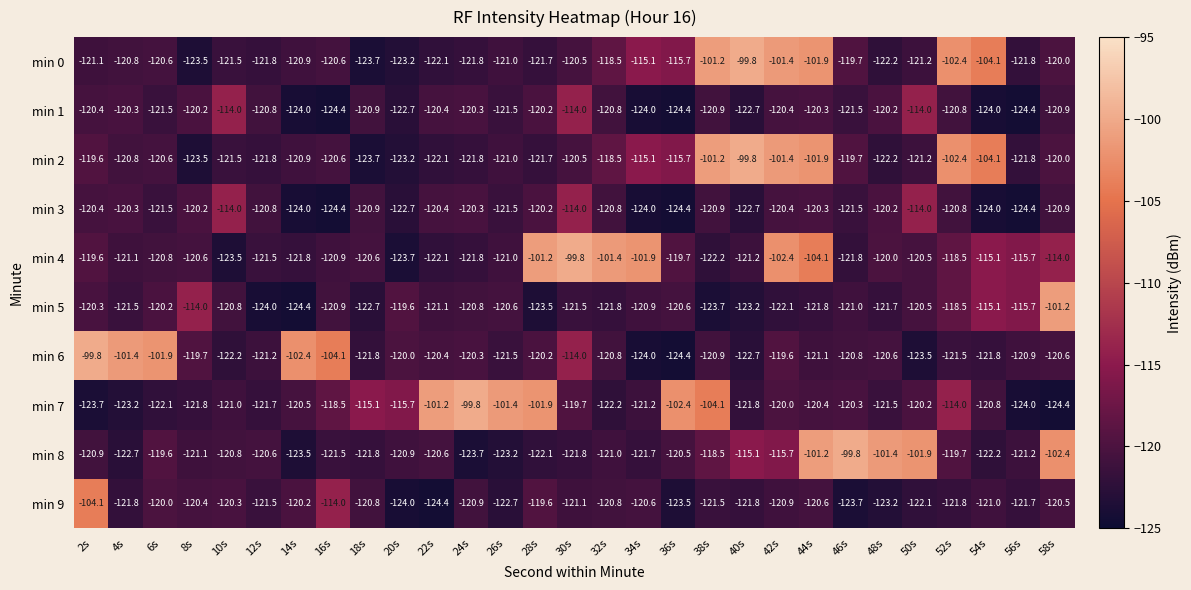

What is the total value across all series at 54s?

-1172.2